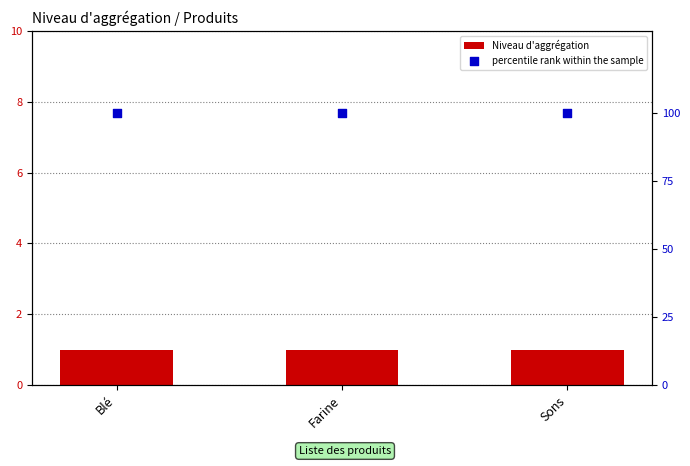

Which series contains the highest Y value?

percentile rank within the sample